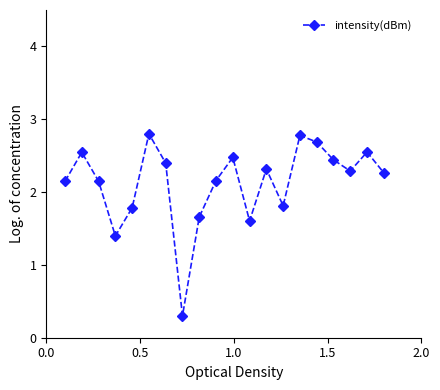

What is the value of the 15th point from the left?

2.8